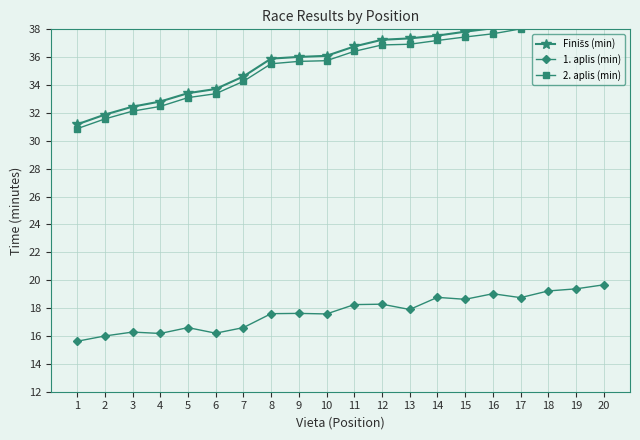

What is the sum of the 1. aplis (min) values at 5 and 4?

32.8